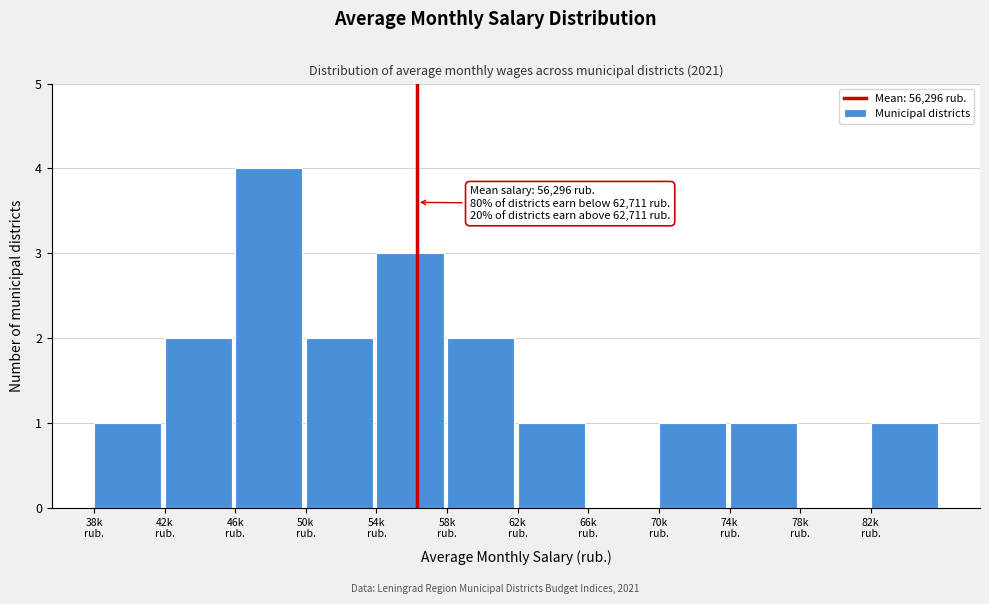

What is the greatest value displayed?

4